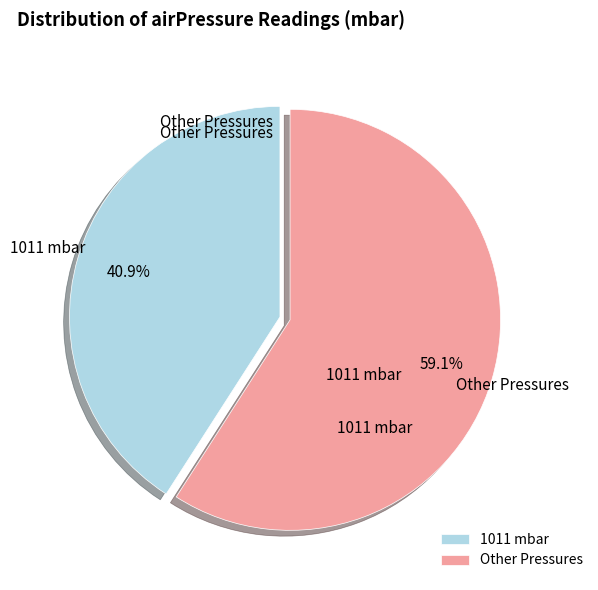

What percentage is NOT represented by 1011 mbar?

59.1%